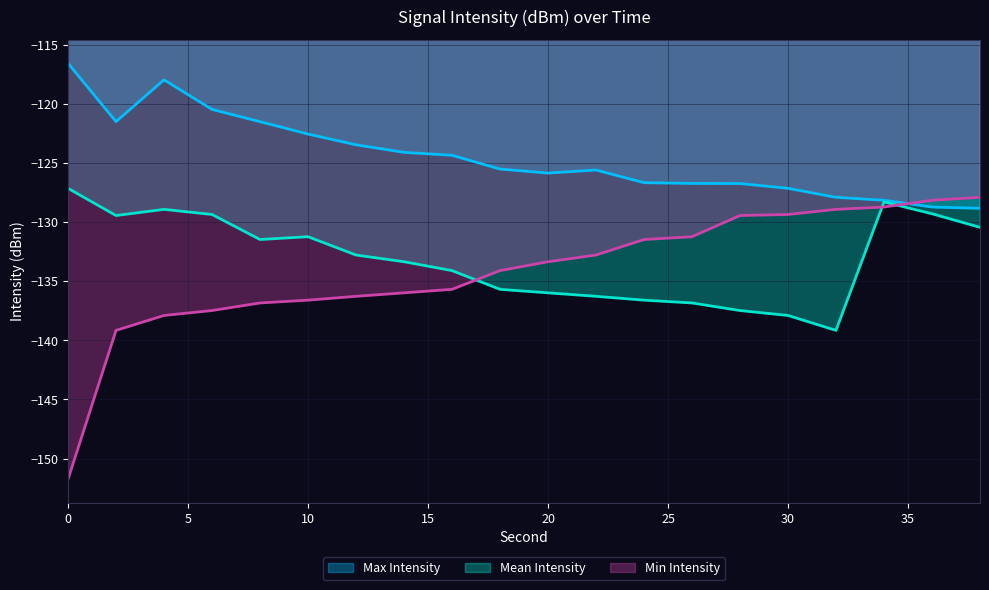

What is the value of the Min Intensity point at the 9th from the left?

-135.7